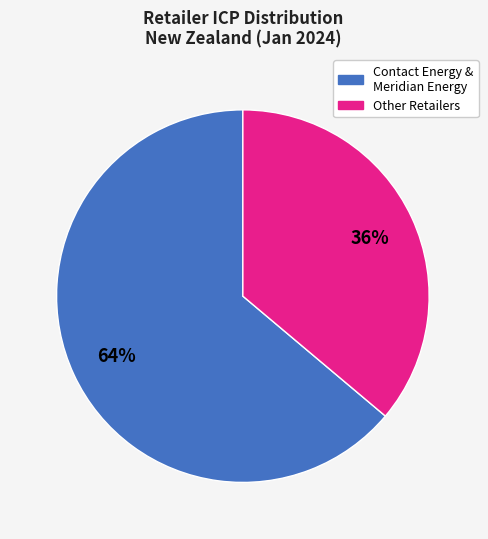

To the nearest percent, what is the difference between the largest and smallest slice percentages?

28%